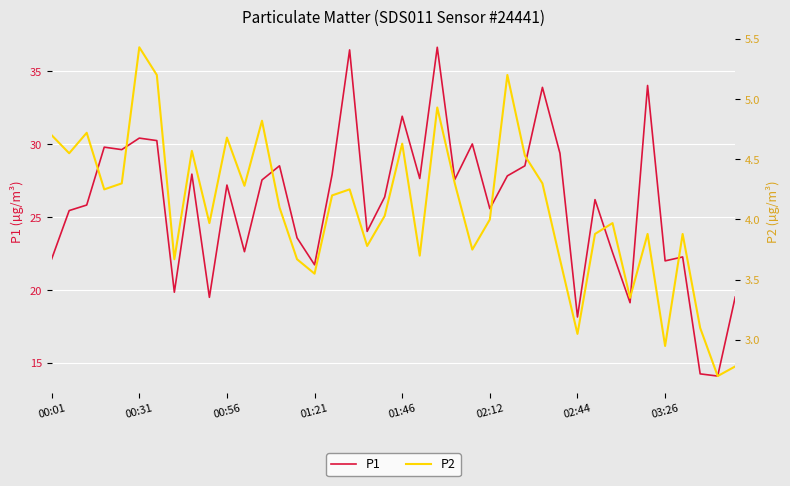

What is the lowest value of the P1 series?

14.1